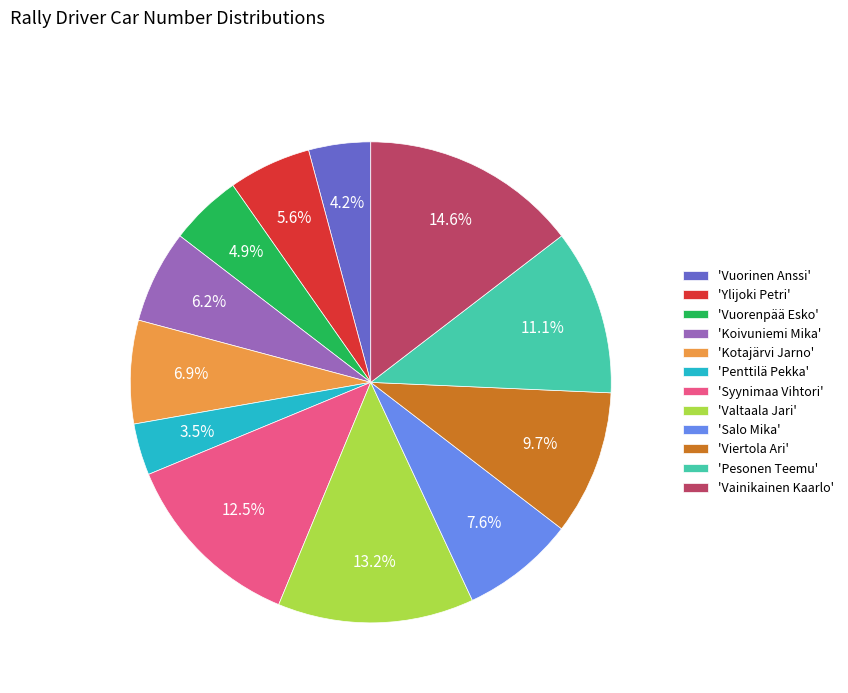

Approximately how many times larger is the value at 'Vainikainen Kaarlo' compared to 'Vuorenpää Esko'?

3.0